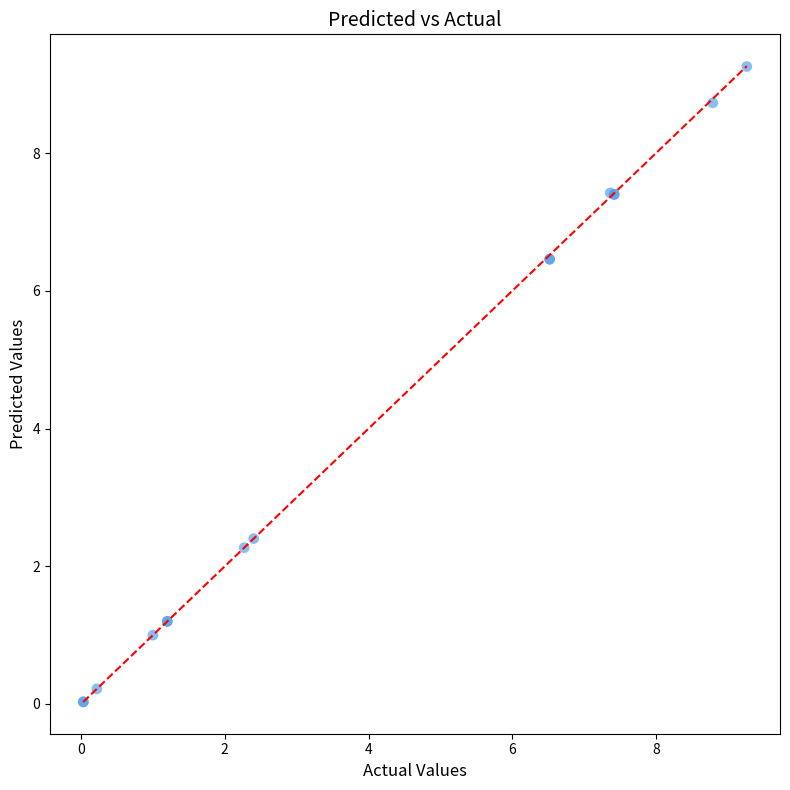

What Y value in the scatter plot is closest to 4?

2.4